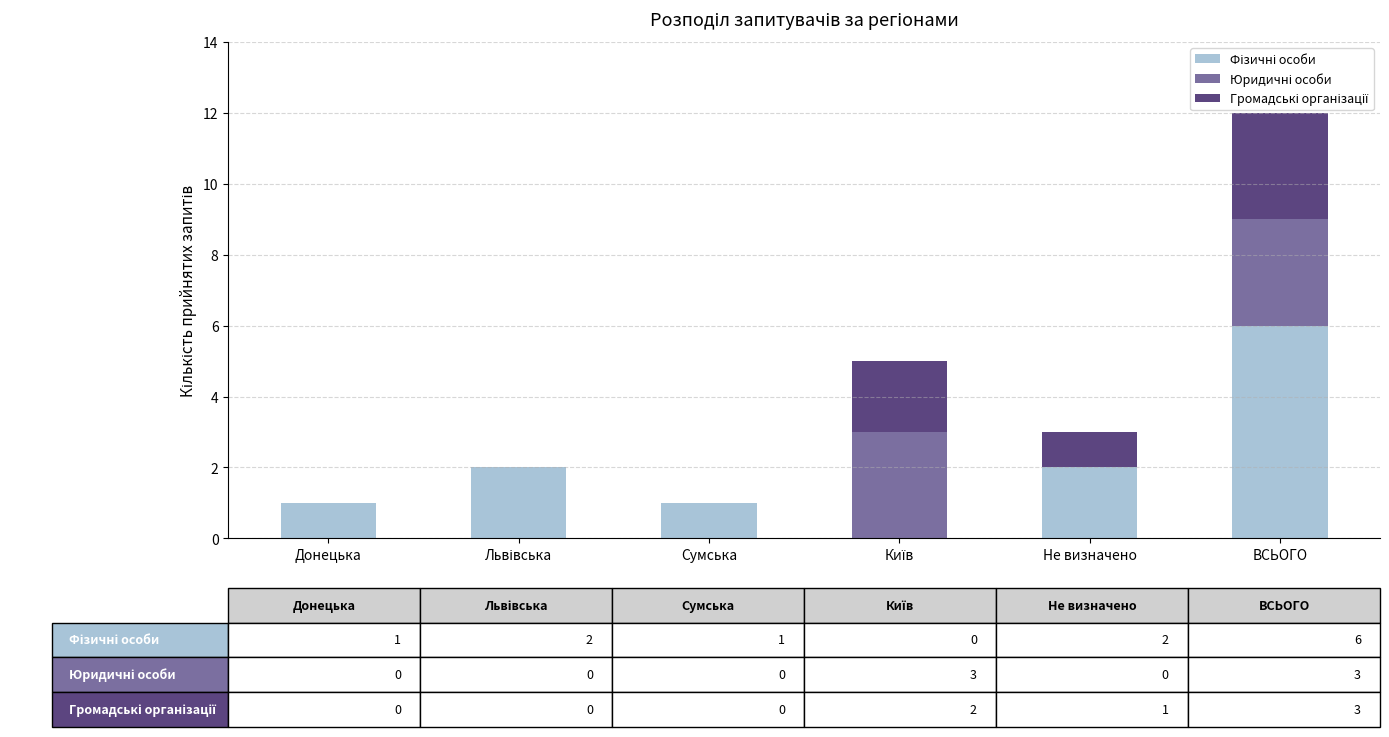

At which category is the sum across all series the highest?

ВСЬОГО